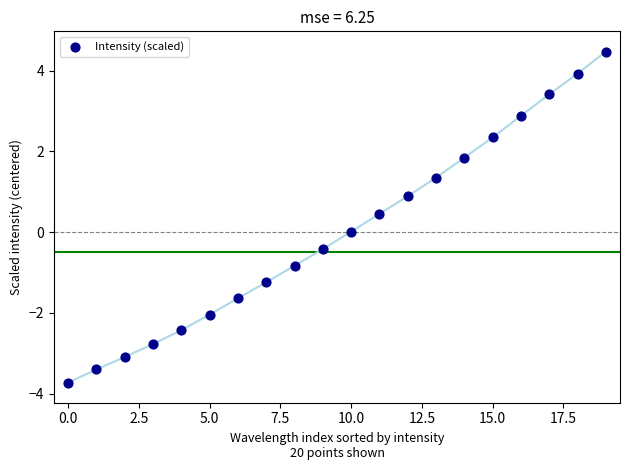

What is the range of Y values (max minus min)?

8.2